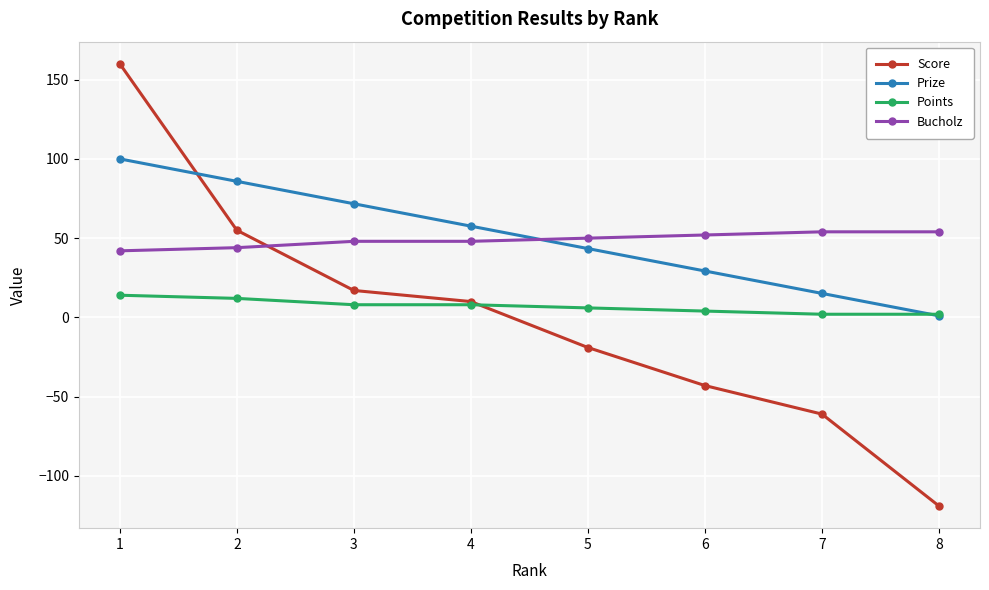

How many data points does each series have?

8